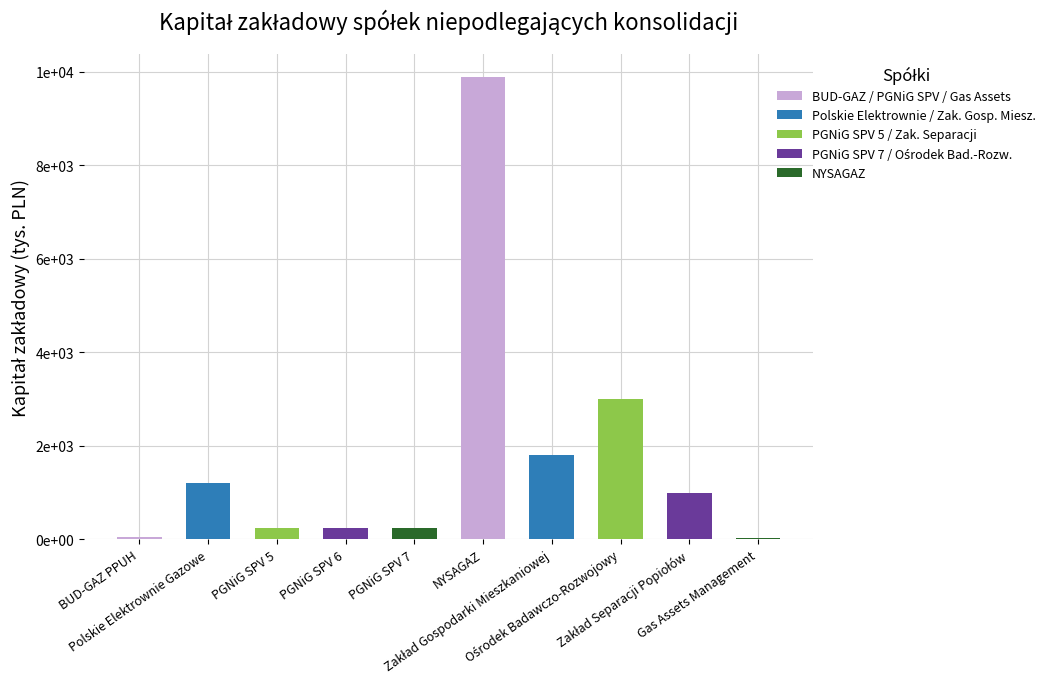

Are the bars horizontal?

No